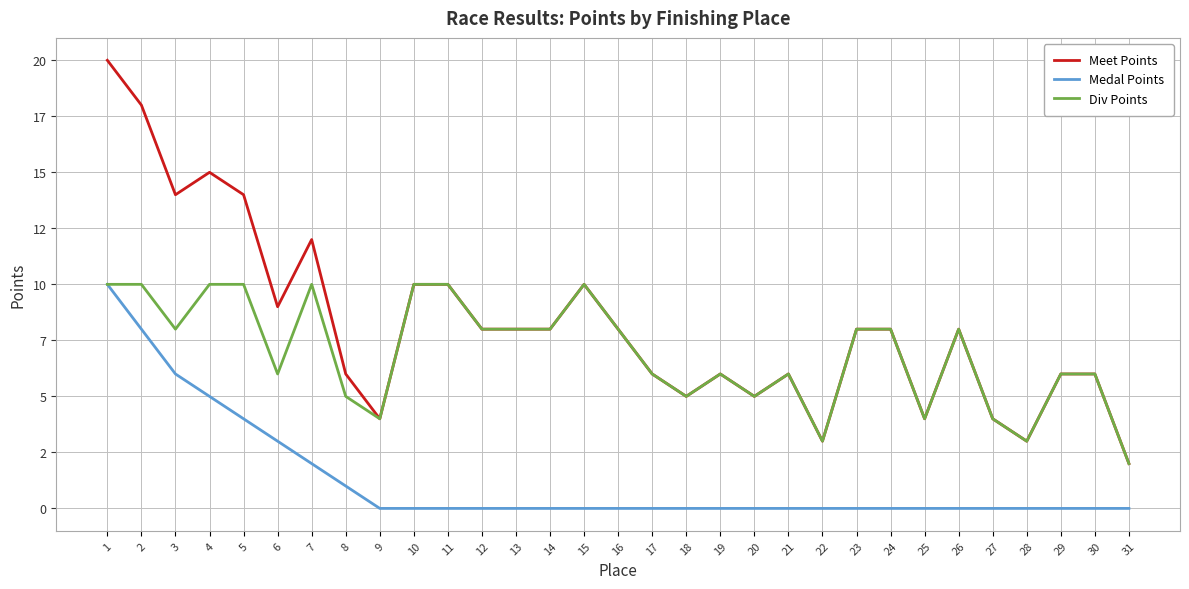

True or false: Meet Points and Div Points intersect in this chart.

False